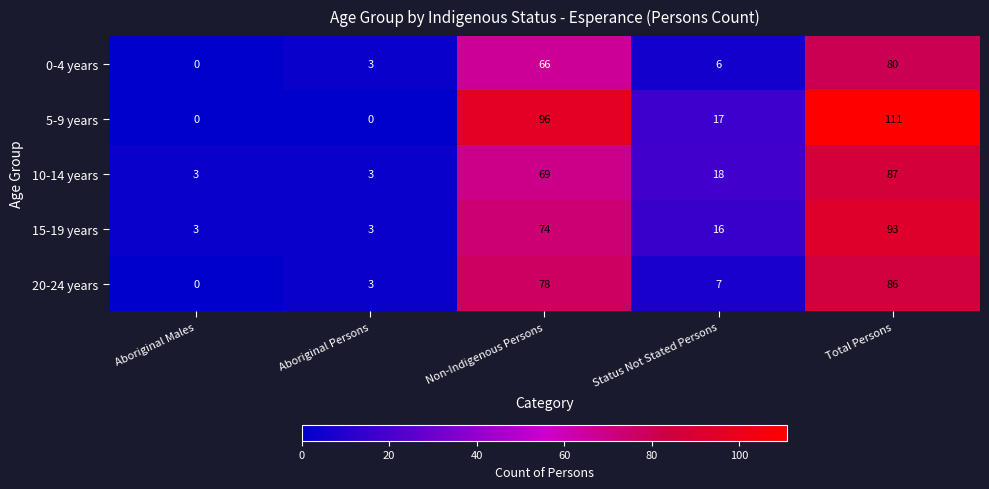

What is the difference between the highest and lowest values at Aboriginal Persons?

3